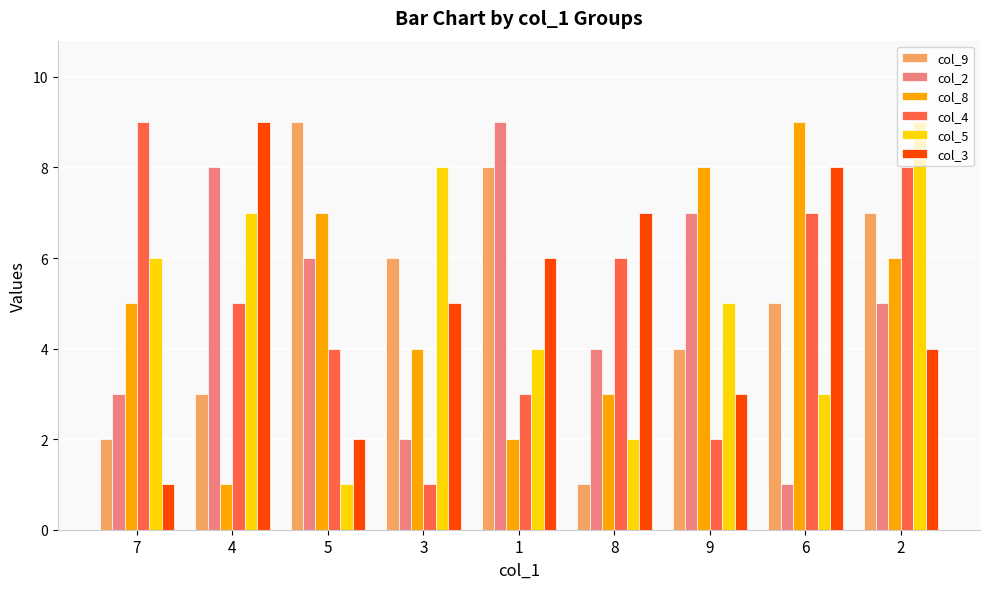

What is the minimum value shown in the chart?

1